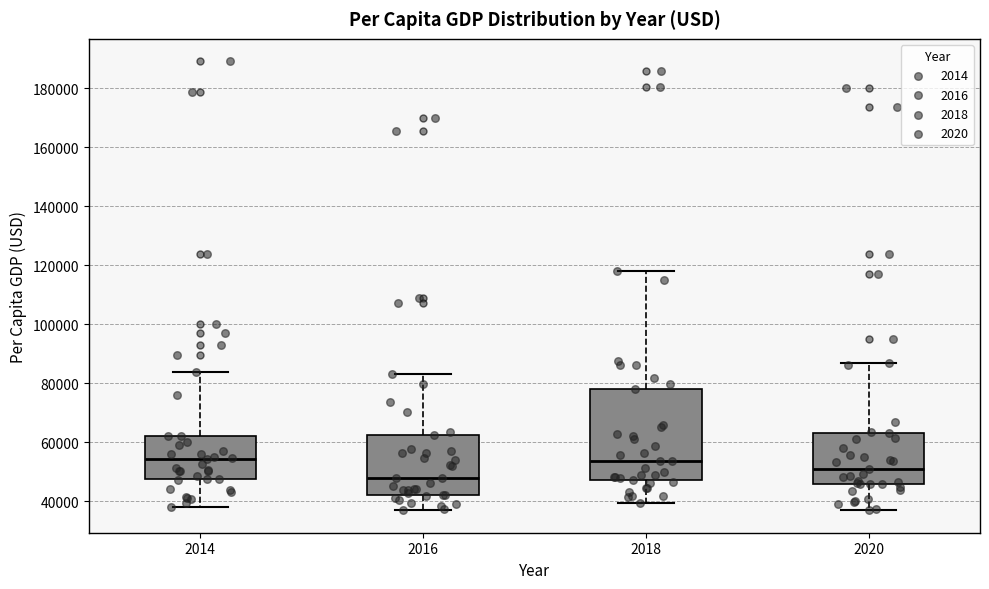

Reading left to right, read every box against the y-axis: the position of its median line, the range the box covers, and the ends of its whiskers. The values are not printed on the chart, so give them approximately, as read against the axis.

2014: median 54000, box 48000 to 62000, whiskers 38000 to 84000
2016: median 48000, box 42000 to 62000, whiskers 36000 to 84000
2018: median 54000, box 48000 to 78000, whiskers 40000 to 118000
2020: median 50000, box 46000 to 64000, whiskers 38000 to 86000